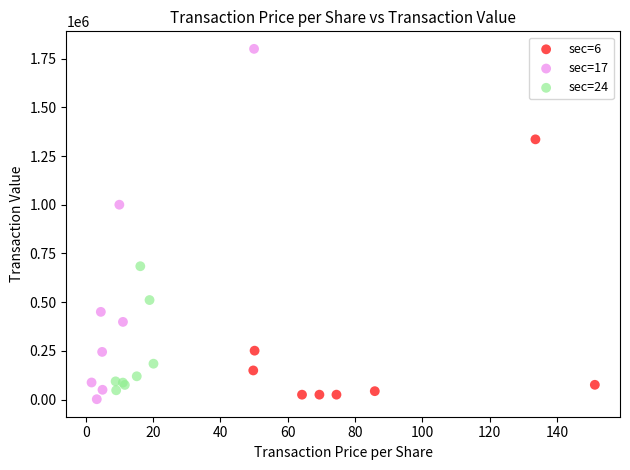

Which series has the widest spread of Y values?

sec=17